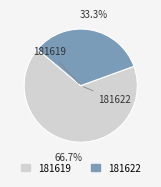

To the nearest percent, what is the average slice percentage?

50%